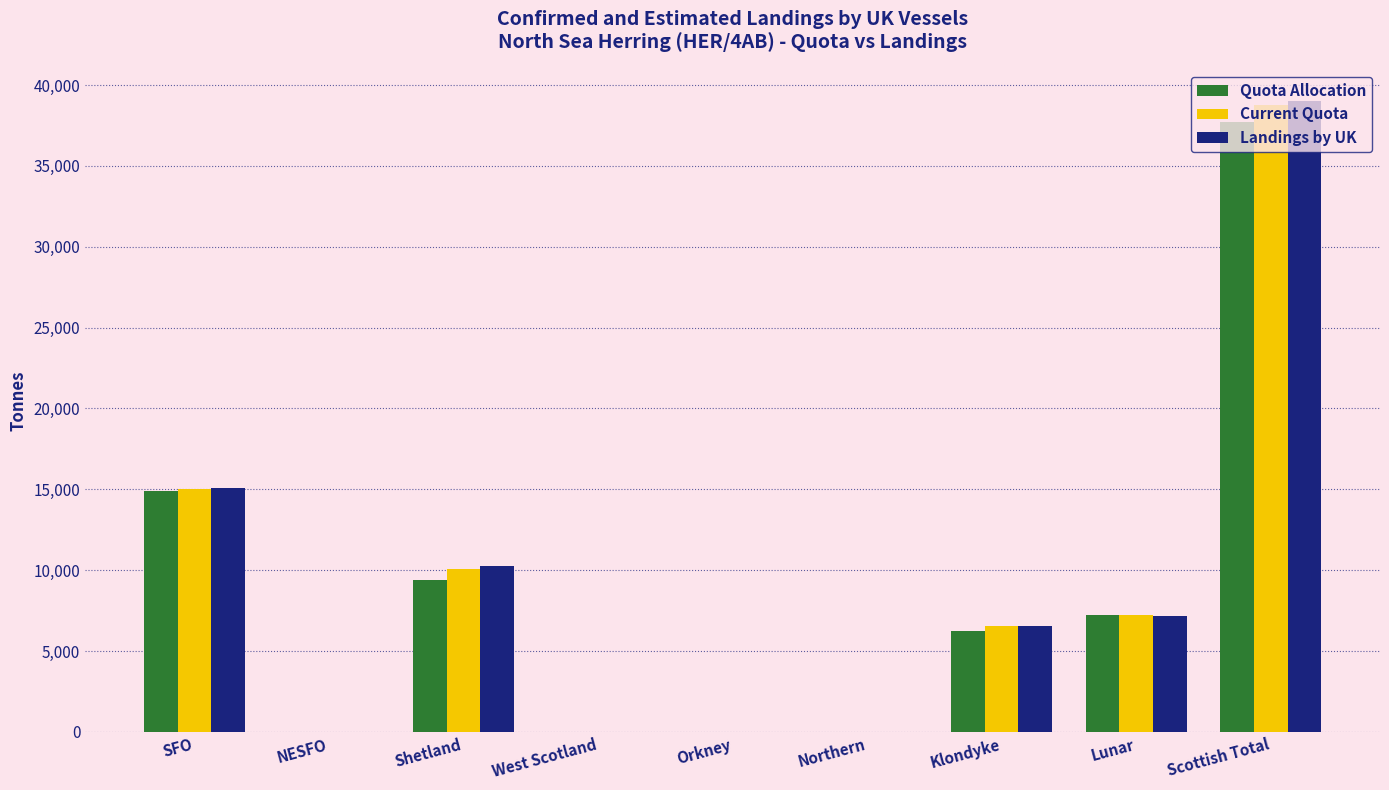

True or false: Current Quota has a value of 10049.7 at Shetland.

True